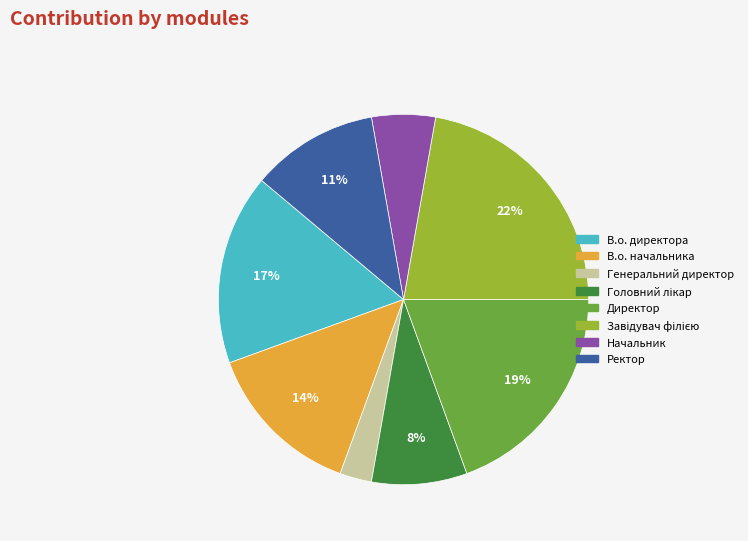

Which slice is the smallest?

Генеральний директор